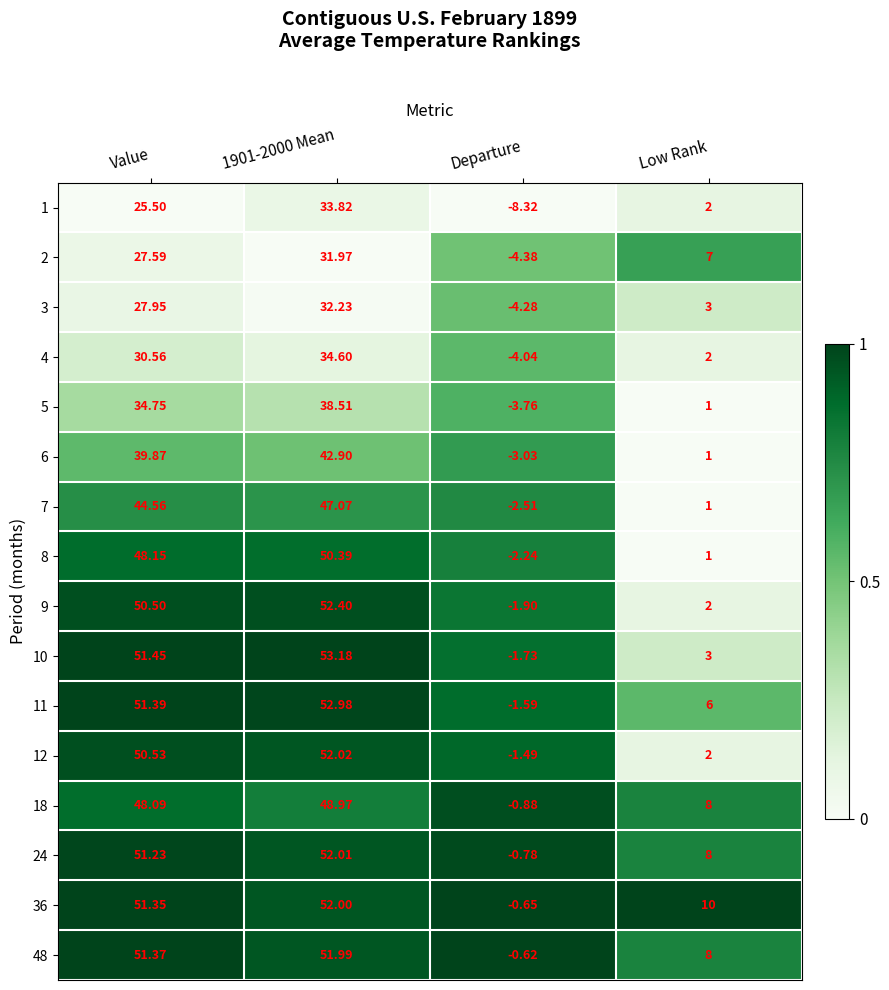

Is the value of 18 at Value greater than the value of 36 at Value?

No